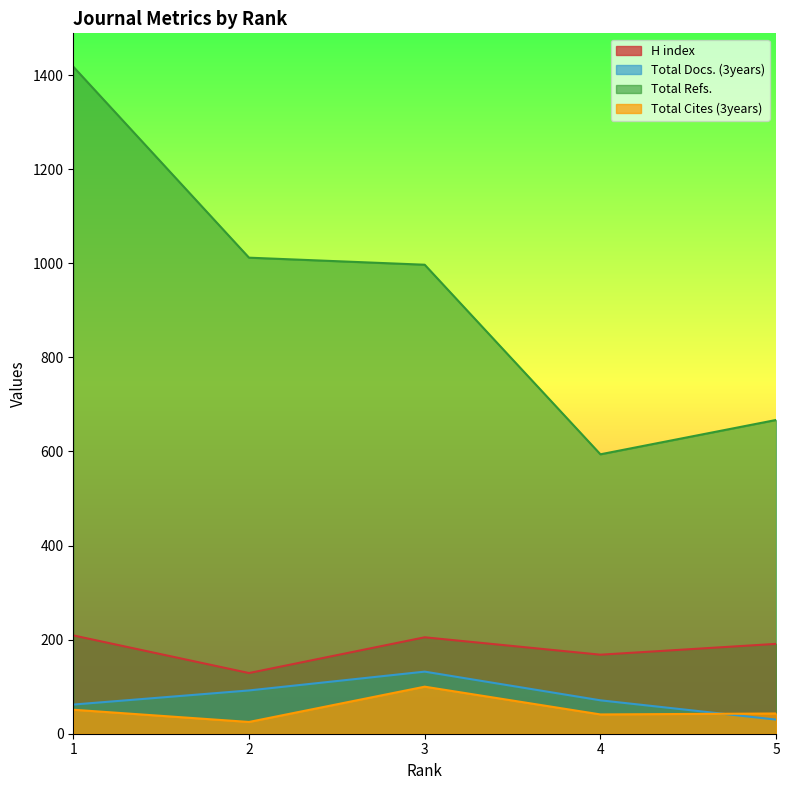

True or false: Total Docs. (3years) and Total Refs. cross at least once.

False